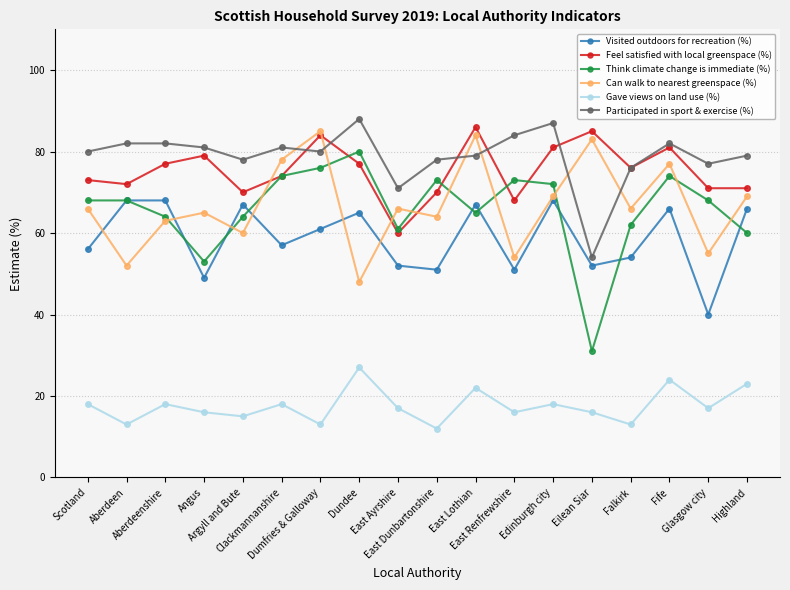

What is the sum of all Participated in sport & exercise (%) values?

1419